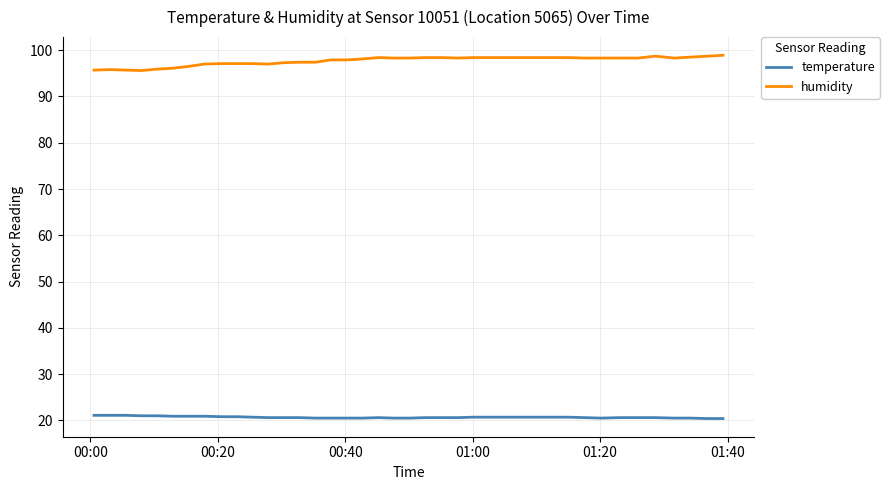

True or false: temperature and humidity intersect in this chart.

False